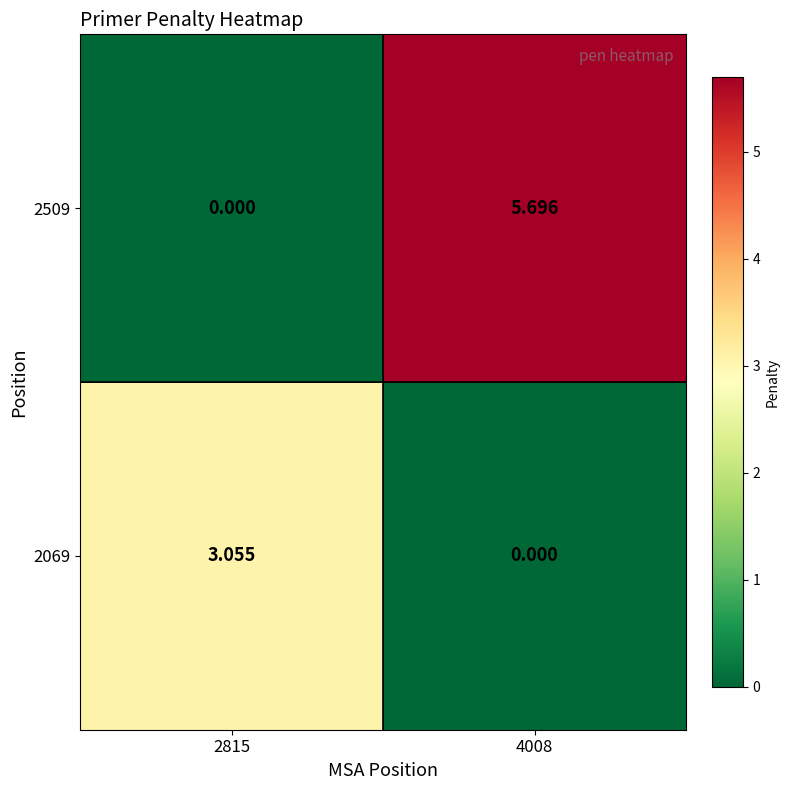

How many values in the 2069 series exceed 3?

1